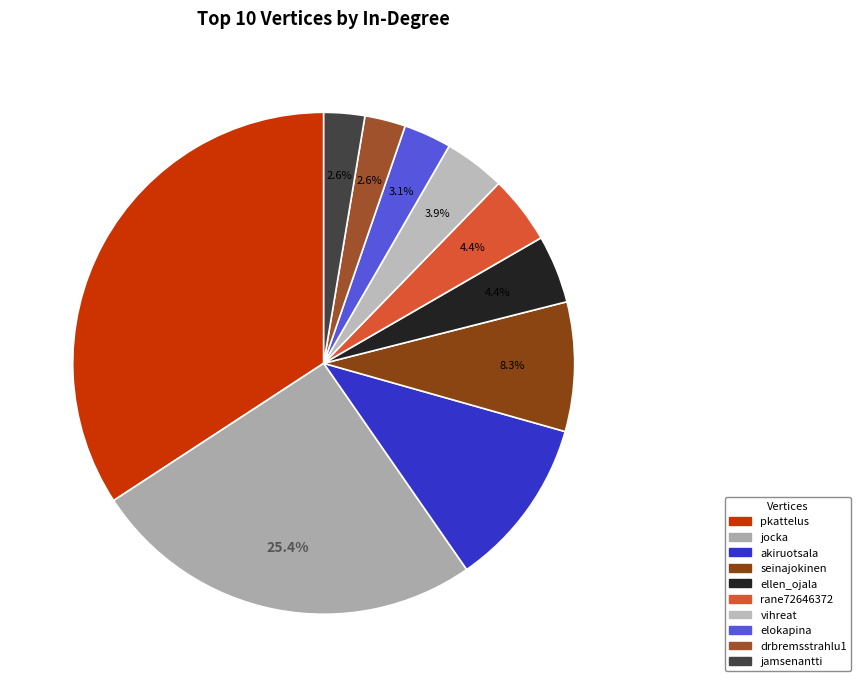

Does pkattelus account for over 50% of the chart?

No